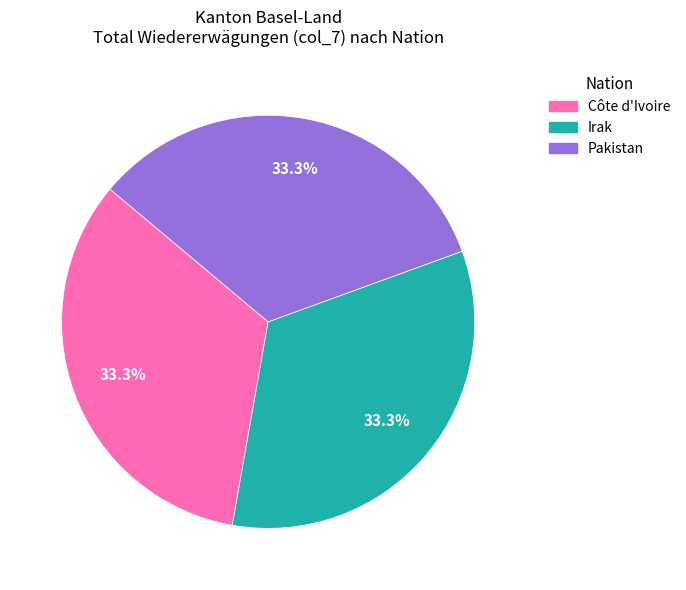

How many segments does this pie chart have?

3